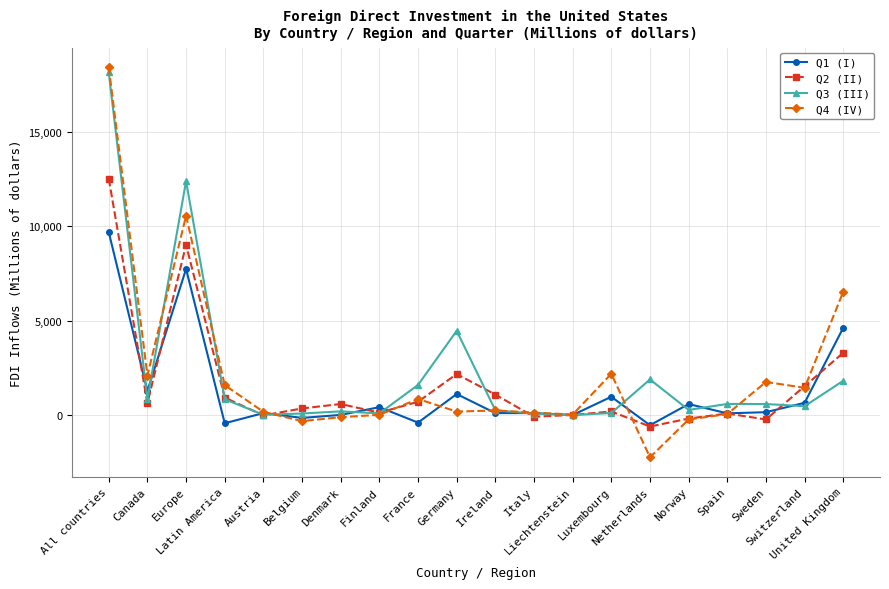

Which series has the widest spread of values?

Q4 (IV)